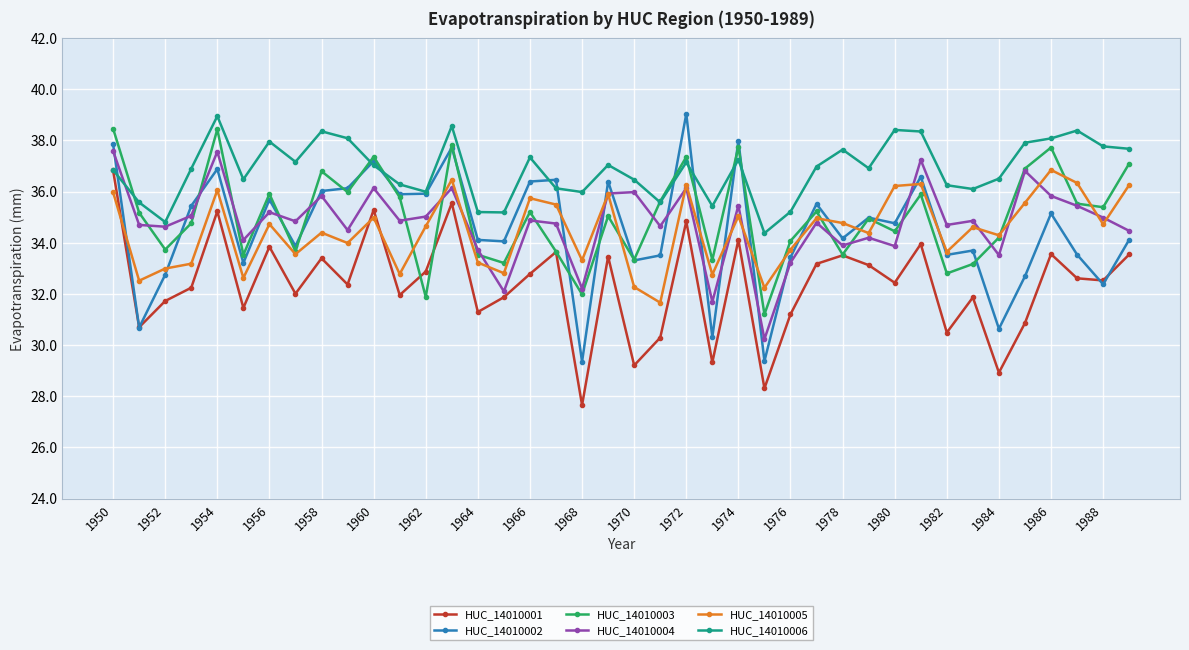

What is the lowest value of the HUC_14010006 series?

34.4